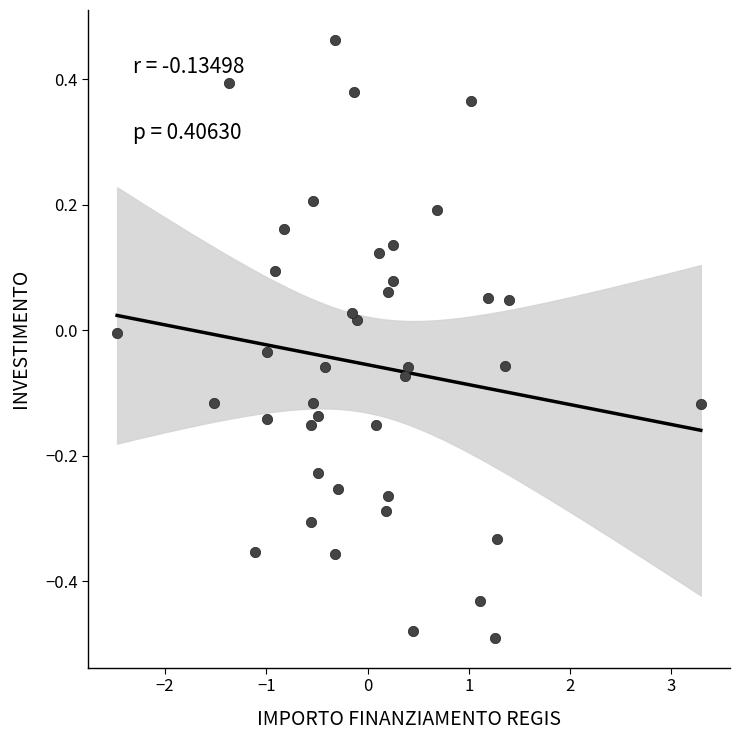

What is the range of Y values (max minus min)?

1.0